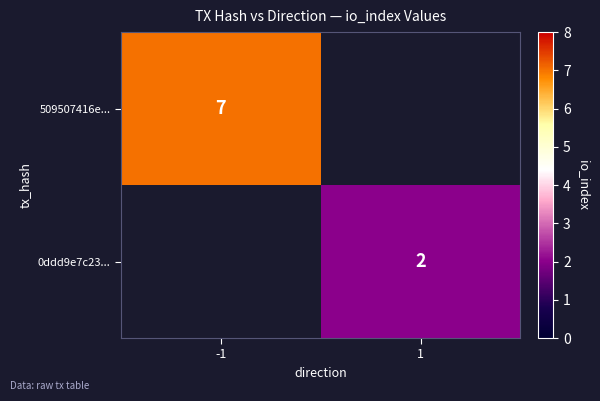

Is the value of 0ddd9e7c23... at 1 greater than the value of 509507416e... at -1?

No